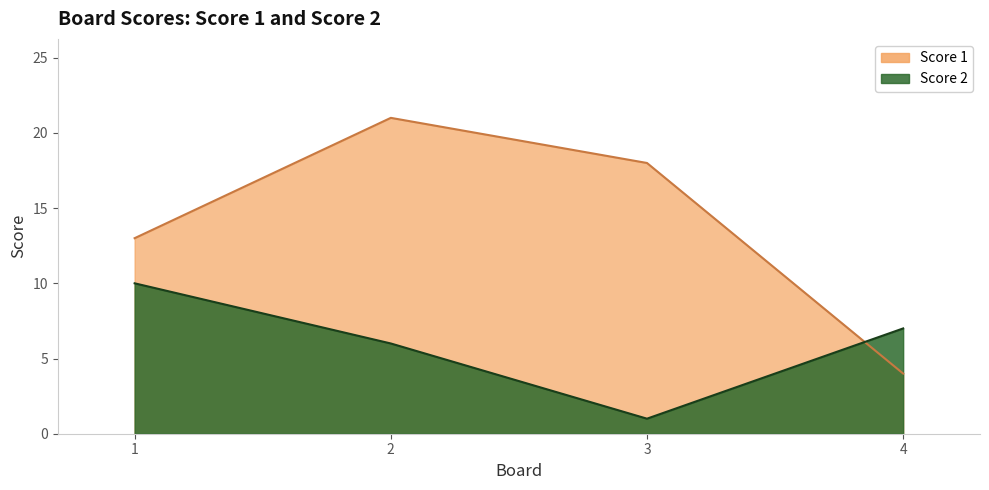

Where is Score 2 nearest to the value 5?

2